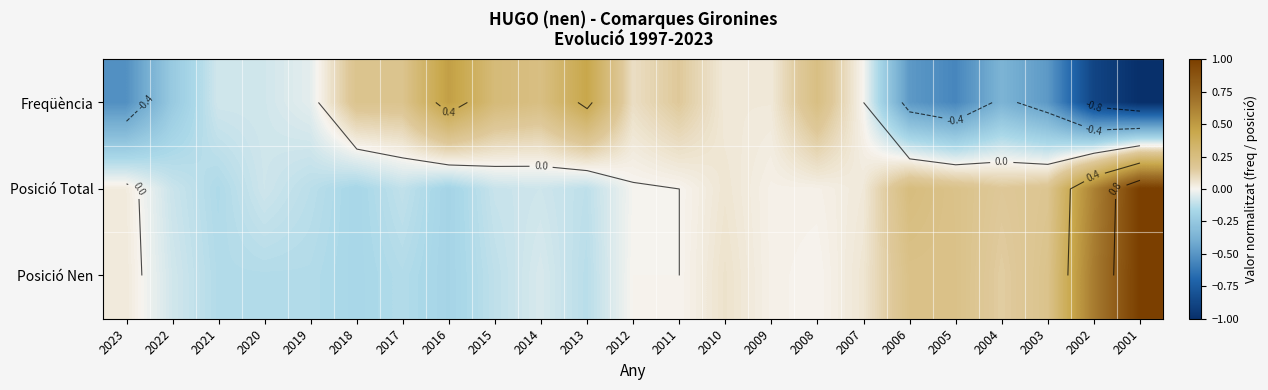

Which series has the largest total across all categories?

Posició Total